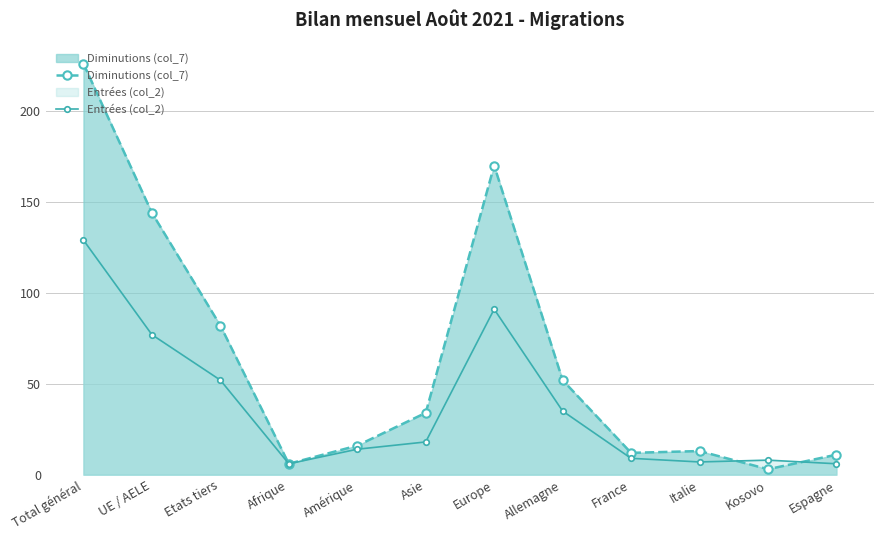

Count the number of categories in the chart.

12